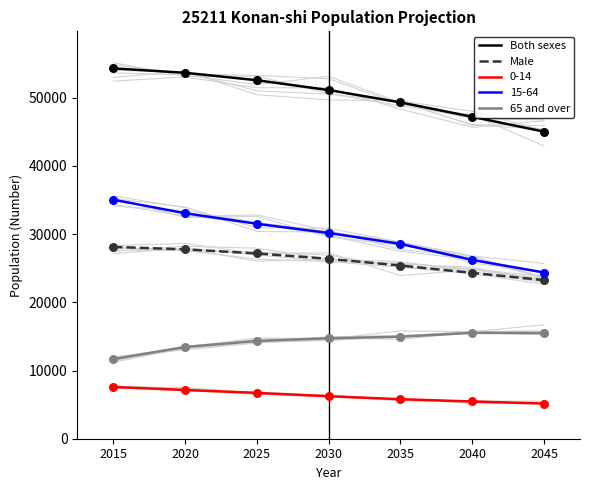

What are all the series names shown in the legend?

Both sexes, Male, 0-14, 15-64, 65 and over